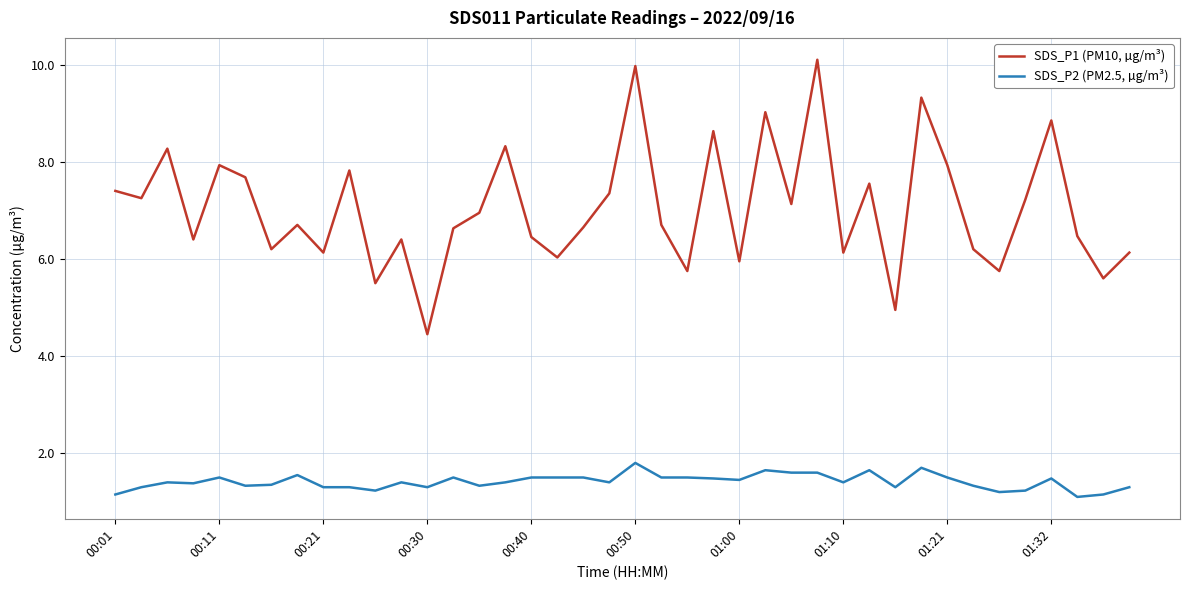

True or false: SDS_P1 (PM10, µg/m³) and SDS_P2 (PM2.5, µg/m³) intersect in this chart.

False